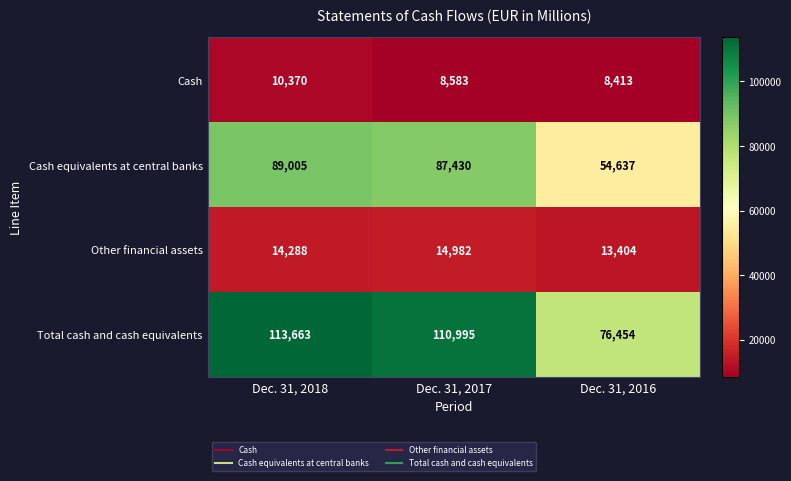

What is the average value of the Cash equivalents at central banks series?

77024